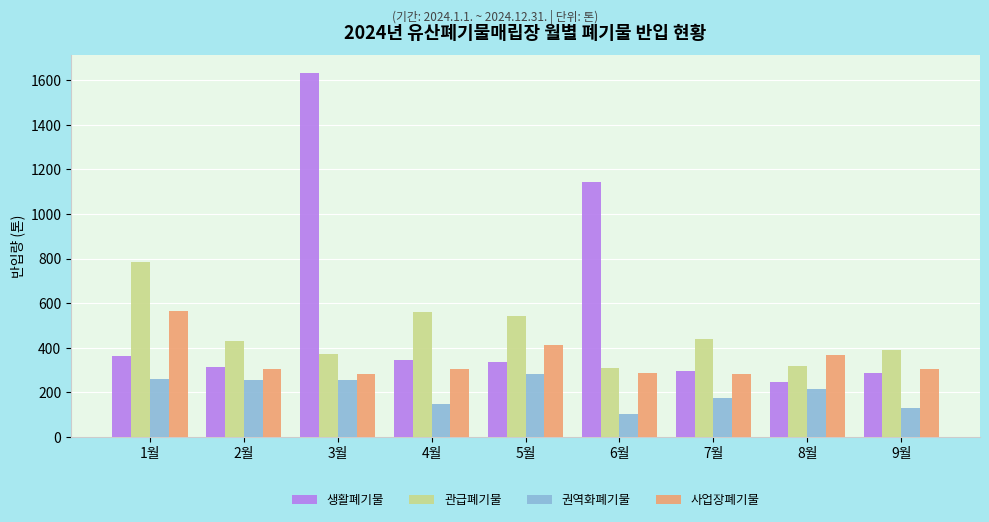

How many groups of bars are there?

9